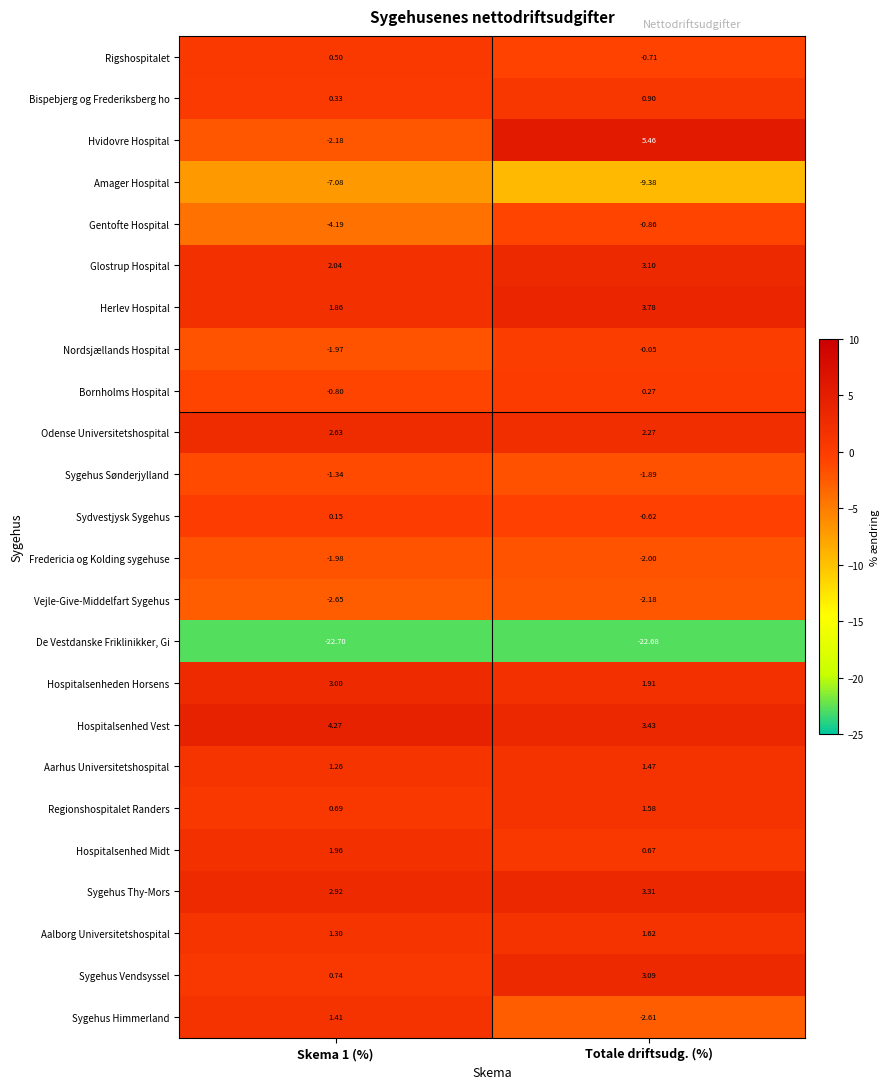

How many distinct data groups are displayed?

24